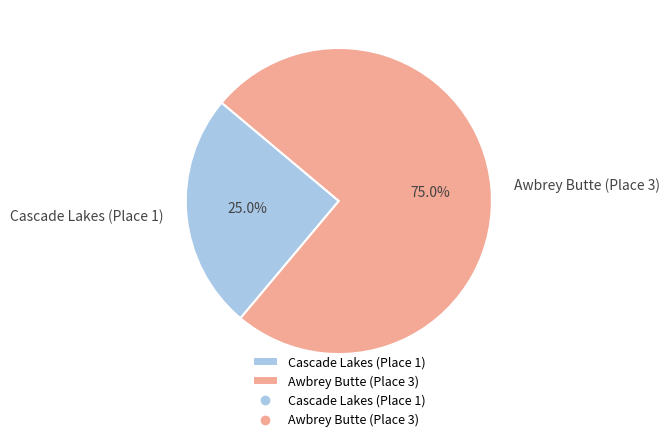

Rank the categories by value from highest to lowest.

Awbrey Butte (Place 3), Cascade Lakes (Place 1)